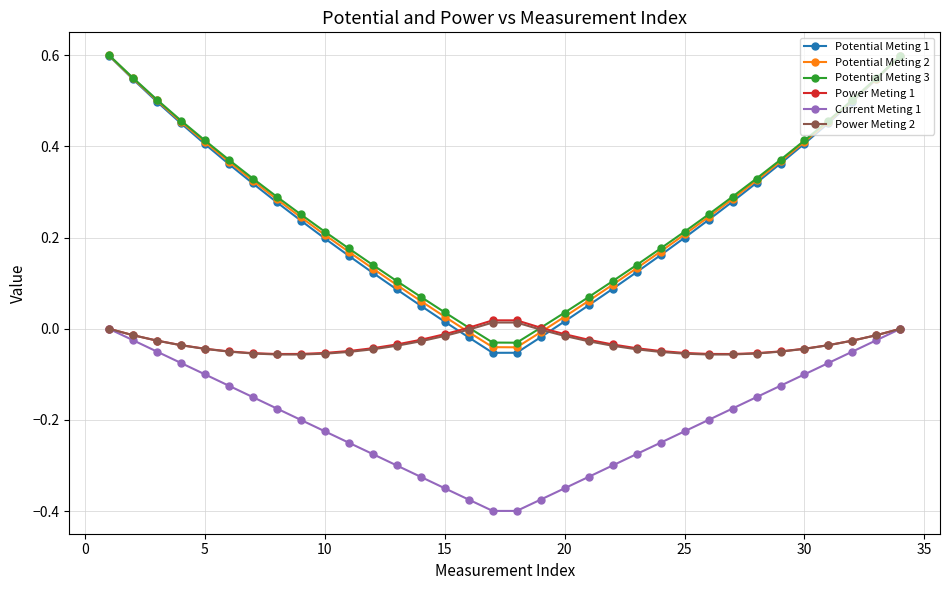

True or false: Potential Meting 3 has more than 1 points higher than both neighbors.

False